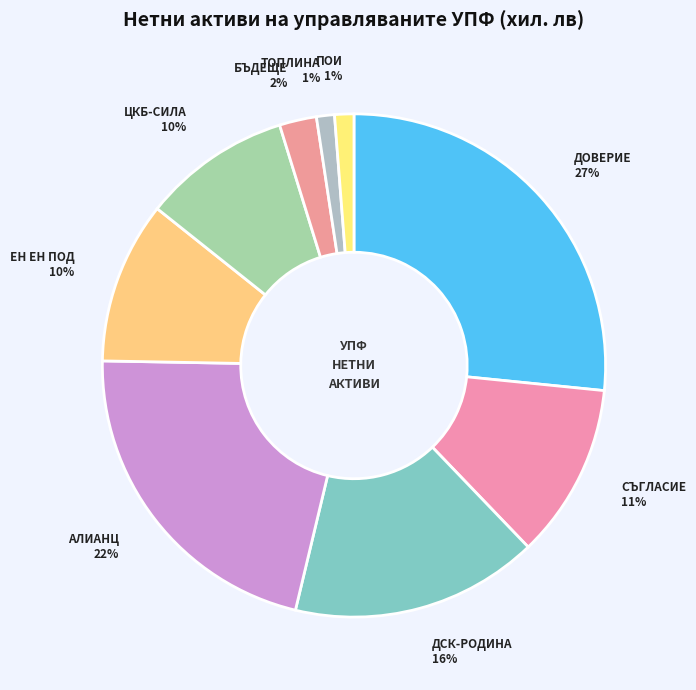

To the nearest percent, what is the combined percentage of ПОИ and ДОВЕРИЕ?

28%